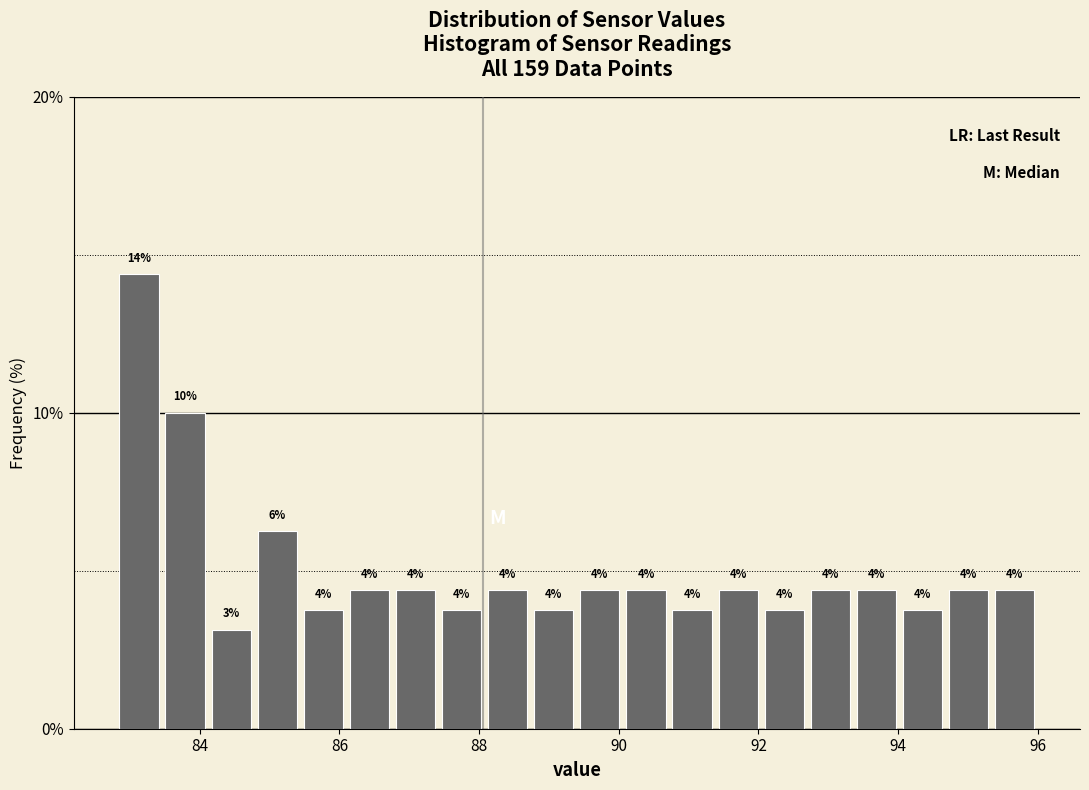

Read against the x-axis, roughly where is the centre of the tallest bar?

83.2